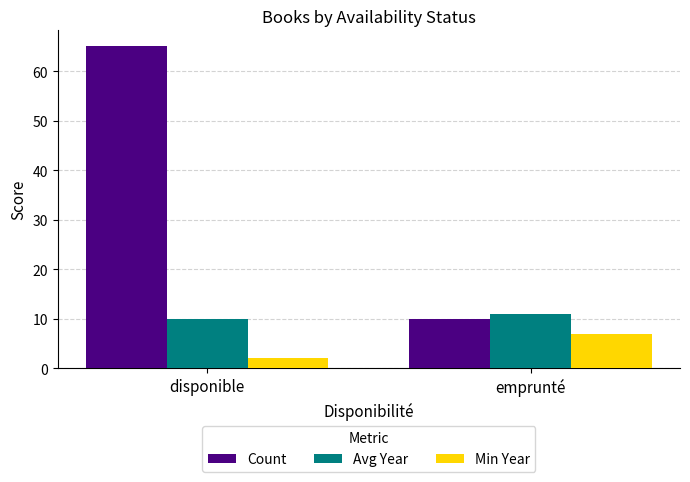

What is the difference between the highest and lowest values at emprunté?

4